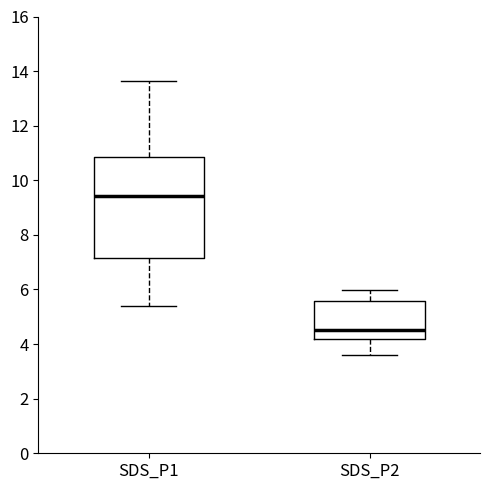

Where does the upper whisker of the box for SDS_P2 end on the y-axis? The values are not printed on the chart, so give them approximately, as read against the axis.

6.0